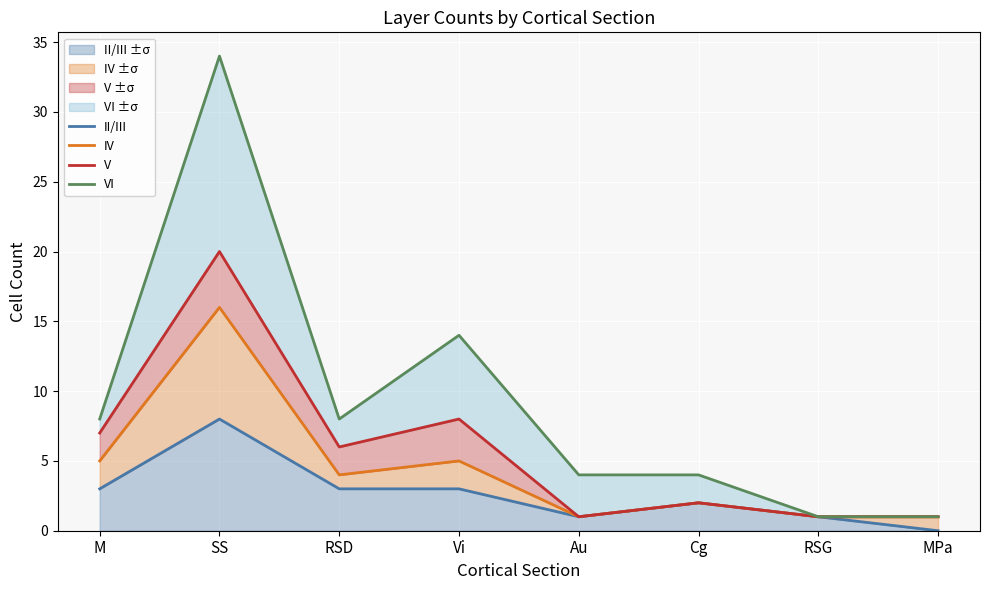

Rank the series by their average value, from lowest to highest.

II/III, IV, V, VI